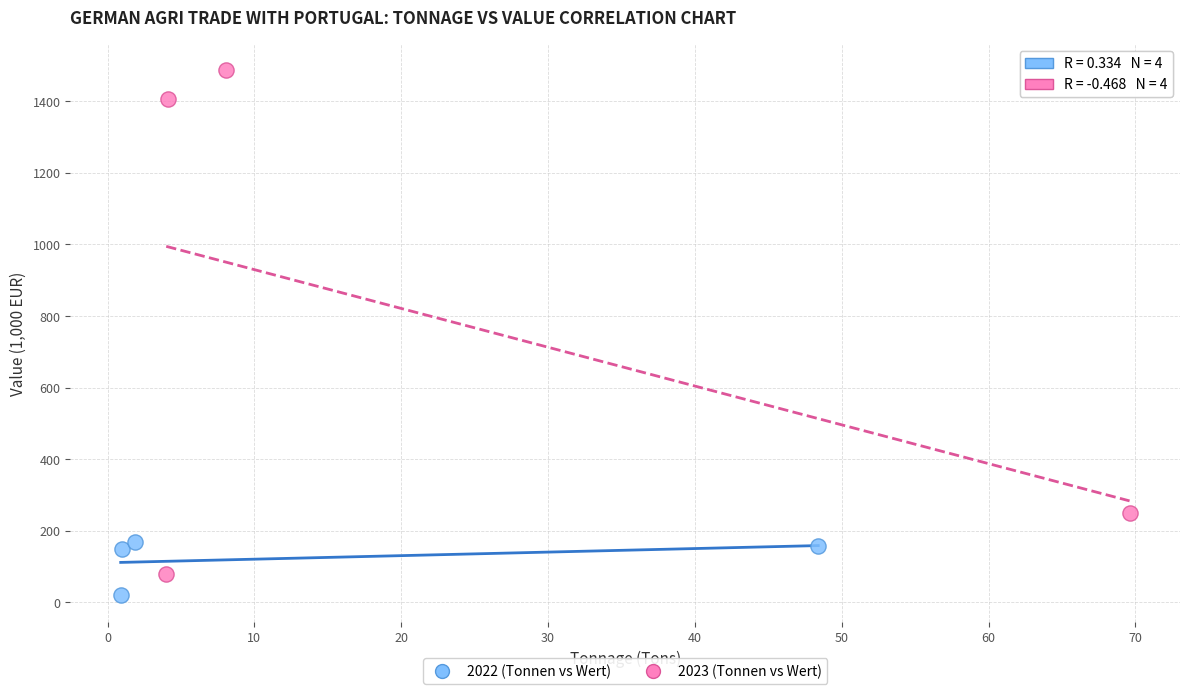

Which series reaches the maximum Y coordinate?

2023 (Tonnen vs Wert)